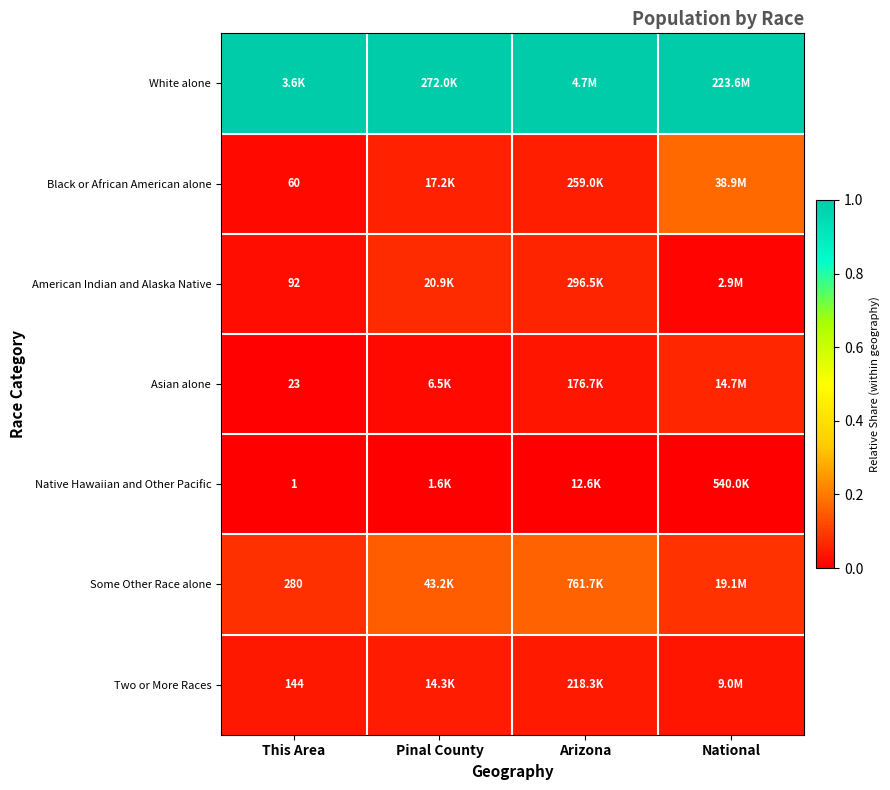

What is the total value across all series at Arizona?

1.4